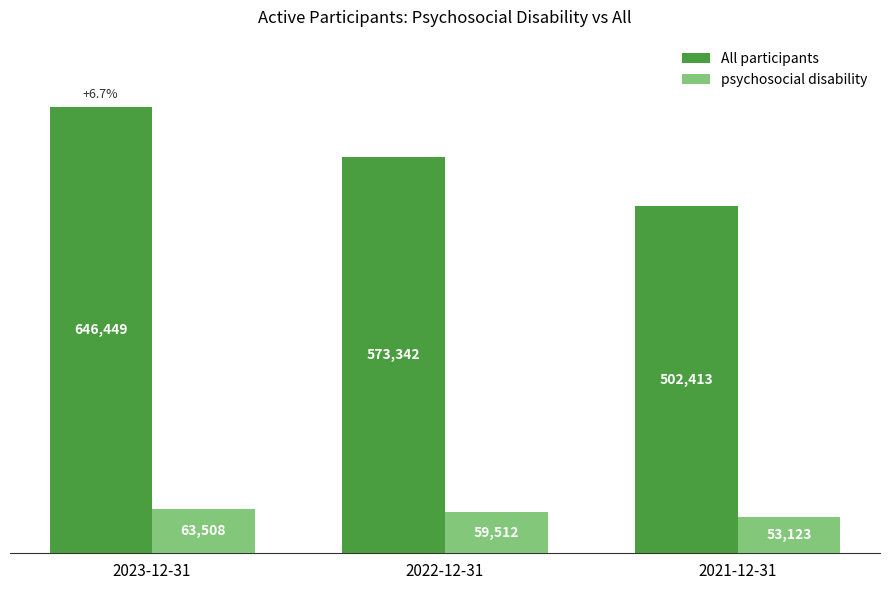

What position from the right is 2023-12-31?

3